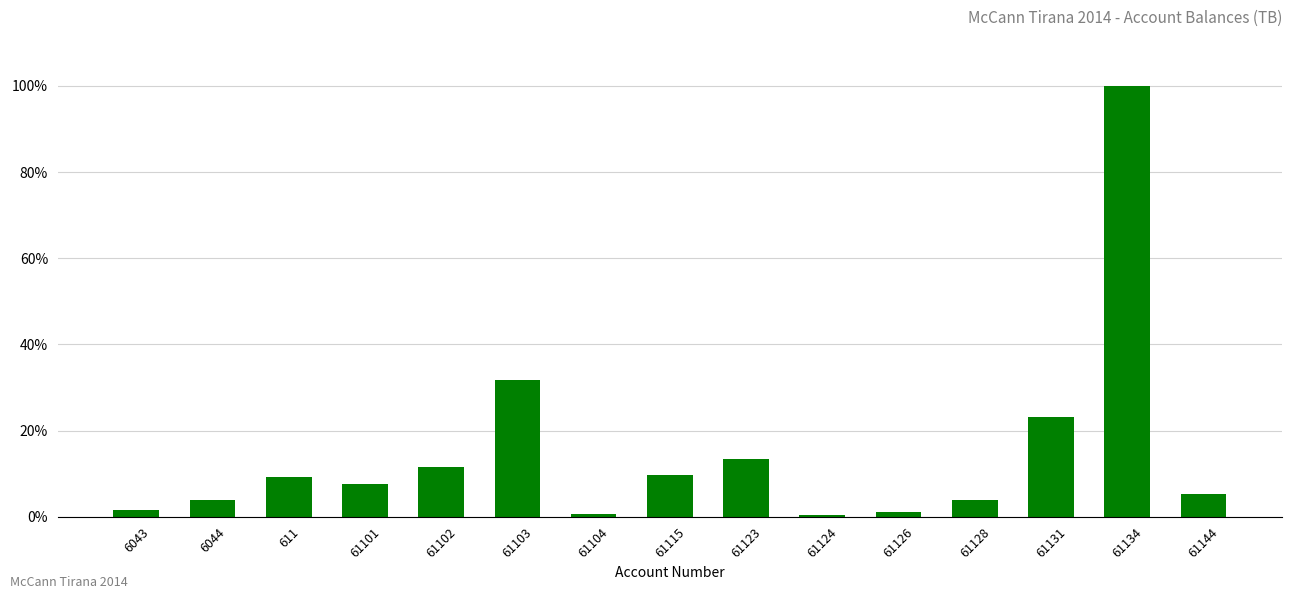

What is the average value?

14.9